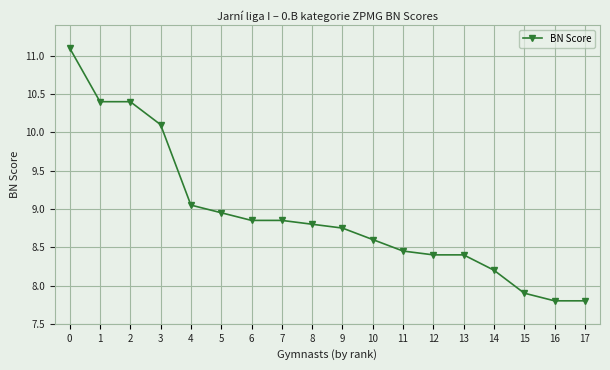

What is the ratio of the value at 5 to the value at 12?

1.1